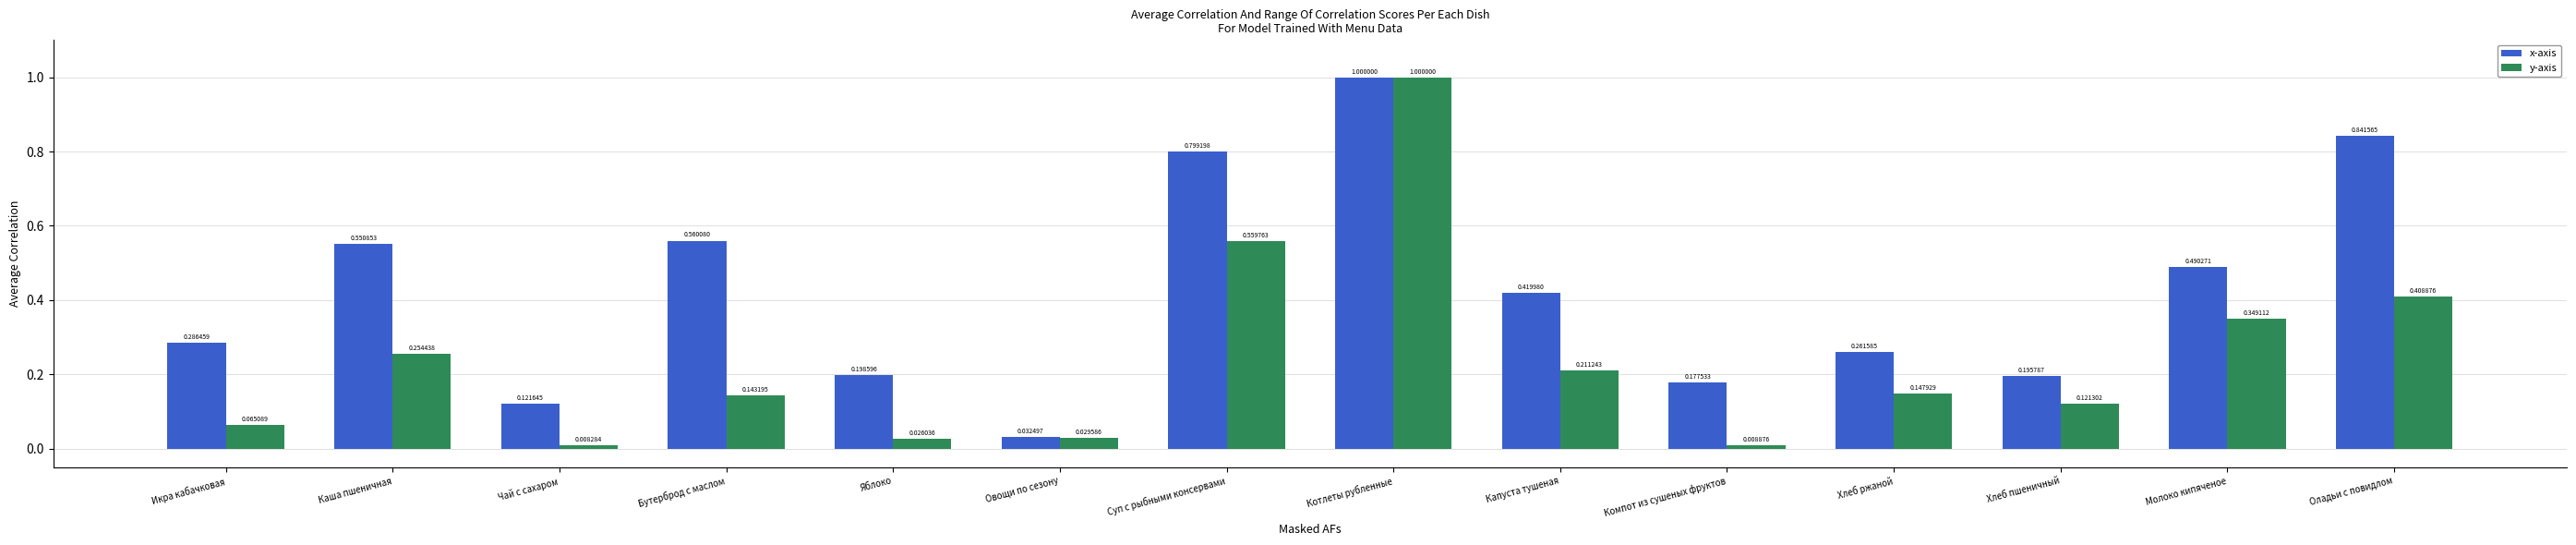

How many bars are there in each group?

2